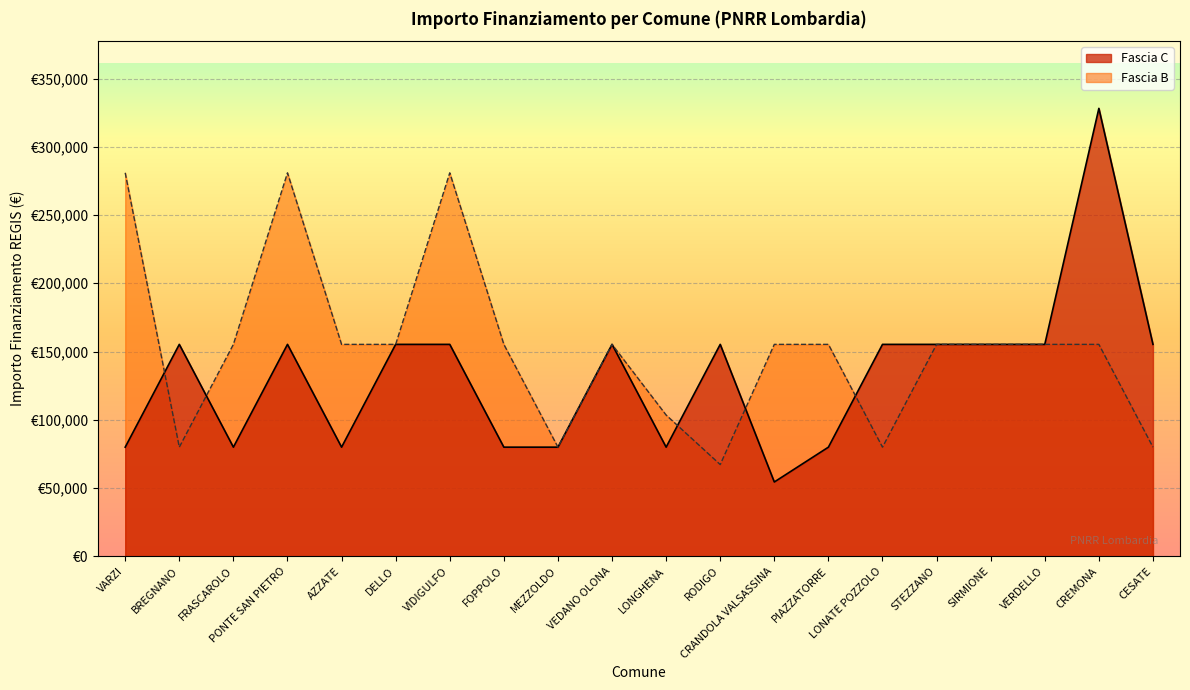

What are all the series names shown in the legend?

Fascia C, Fascia B